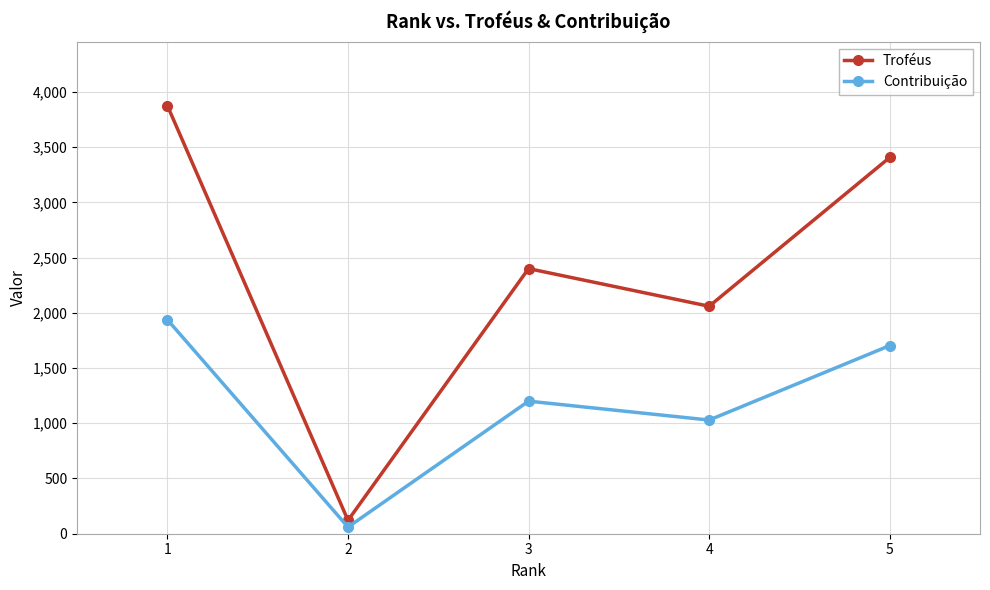

What is the difference between the Contribuição values at 2 and 5?

1643